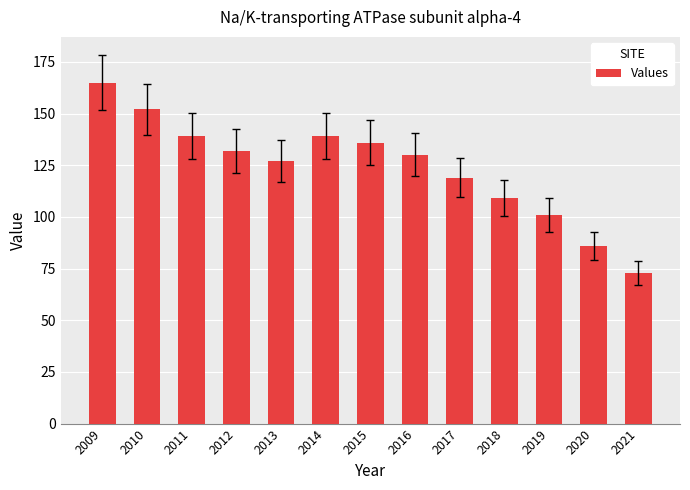

Which category has the lowest value across all series?

2021